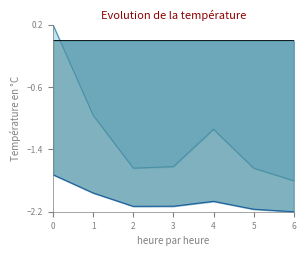

What is the total value across all series at 4?

-3.2